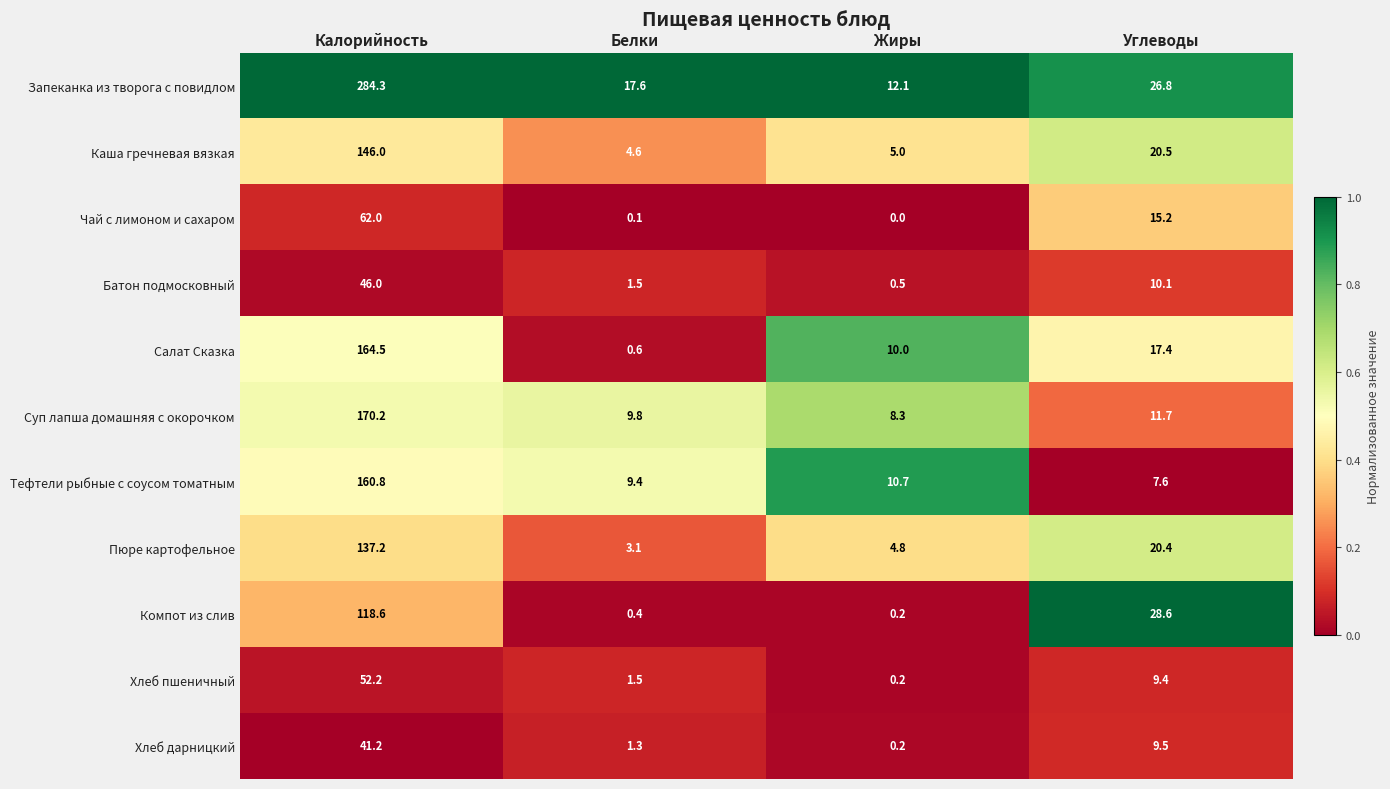

What is the total value across all series at Калорийность?

1383.0